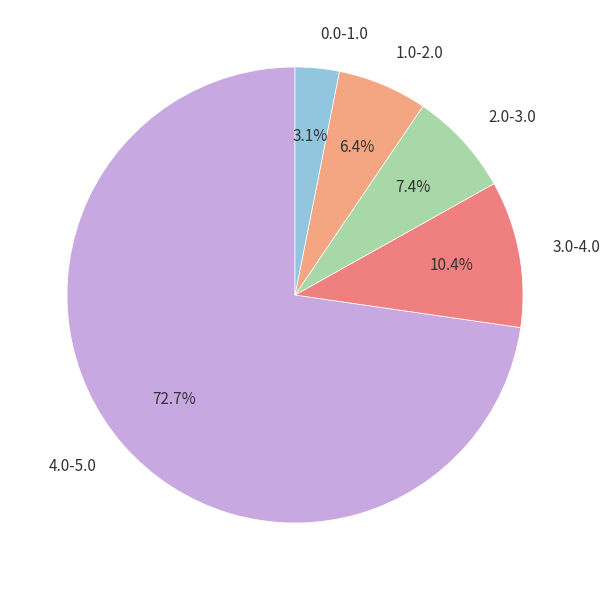

Between 3.0-4.0 and 2.0-3.0, which is larger?

3.0-4.0